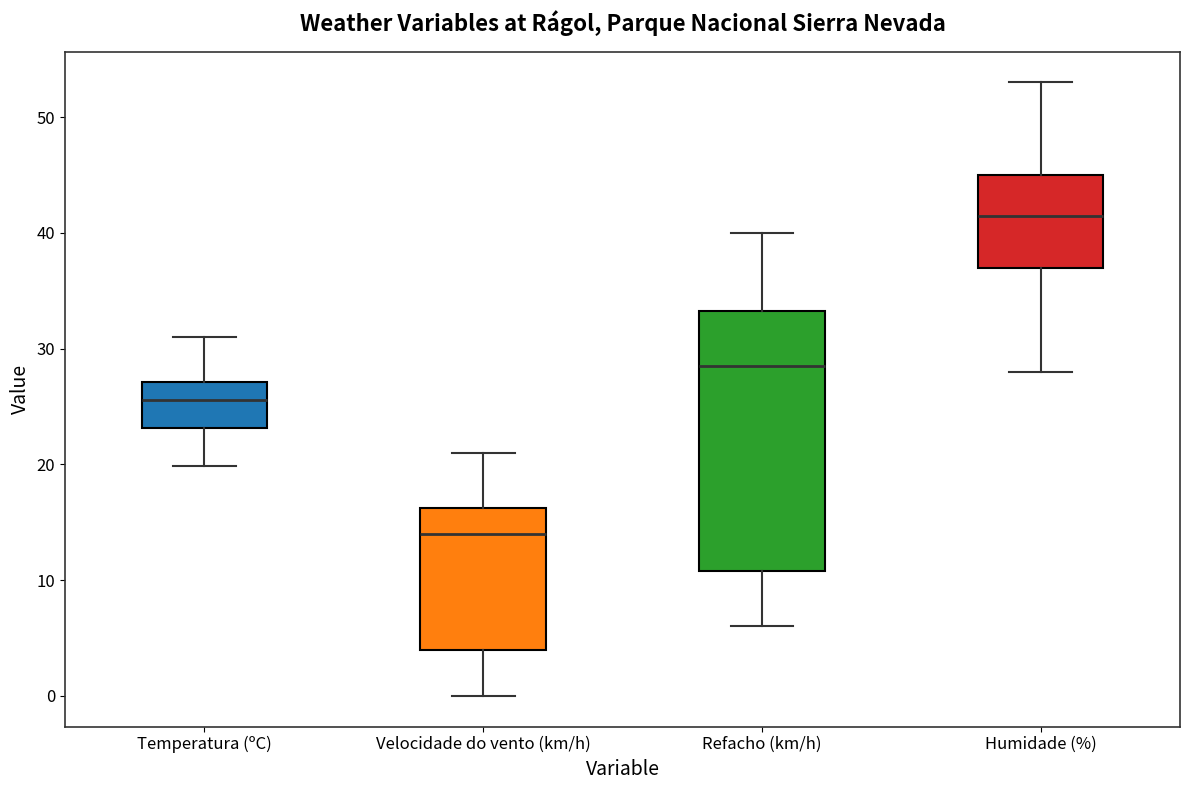

Where does the lower whisker of the box for Humidade (%) end on the y-axis? The values are not printed on the chart, so give them approximately, as read against the axis.

28